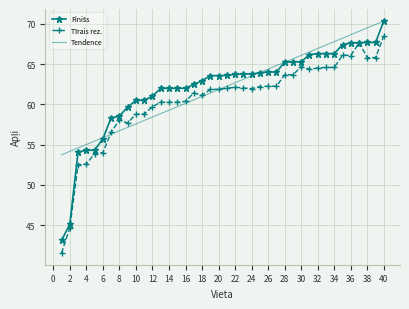

What is the lowest value of the Tendence series?

53.7